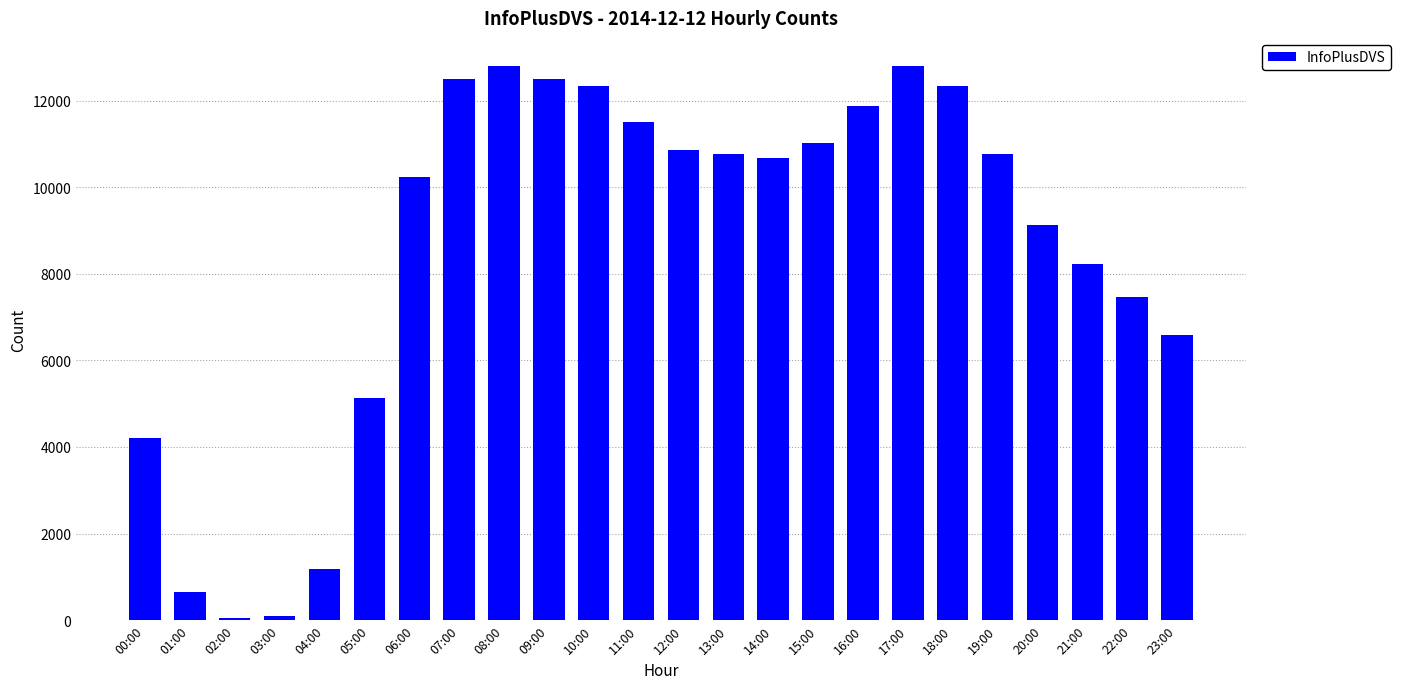

What is the maximum value shown in the chart?

12807